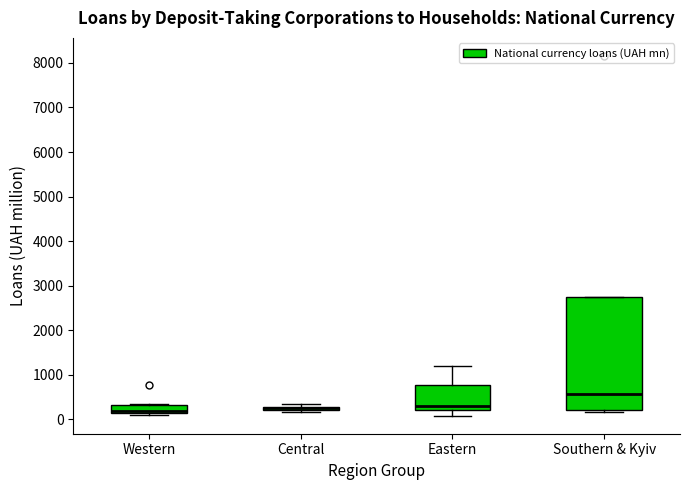

Comparing the boxes themselves (not the whiskers), which one is the tallest?

Southern & Kyiv